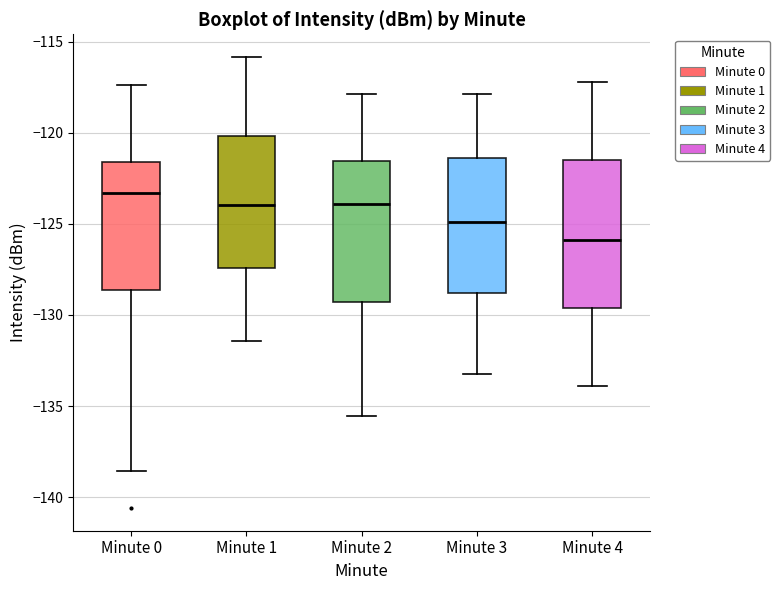

Reading left to right, read every box against the y-axis: the position of its median line, the range the box covers, and the ends of its whiskers. The values are not printed on the chart, so give them approximately, as read against the axis.

Minute 0: median -123.5, box -128.5 to -121.5, whiskers -138.5 to -117.5
Minute 1: median -124.0, box -127.5 to -120.0, whiskers -131.5 to -116.0
Minute 2: median -124.0, box -129.5 to -121.5, whiskers -135.5 to -118.0
Minute 3: median -125.0, box -129.0 to -121.5, whiskers -133.0 to -118.0
Minute 4: median -126.0, box -129.5 to -121.5, whiskers -134.0 to -117.0